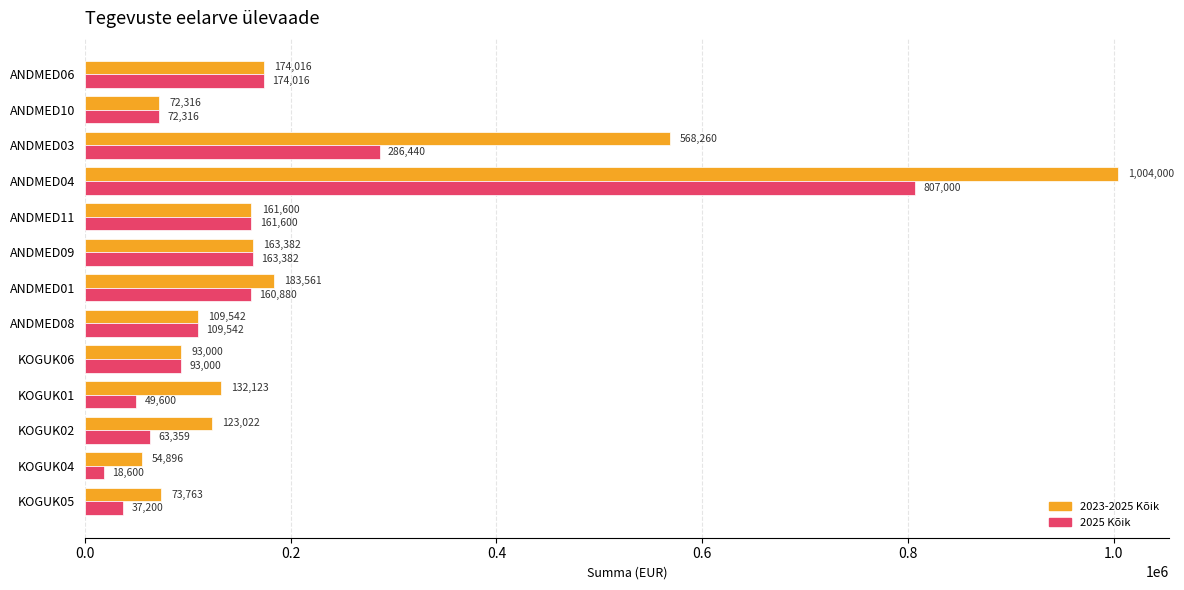

Where is 2023-2025 Kõik nearest to the value 529448?

ANDMED03